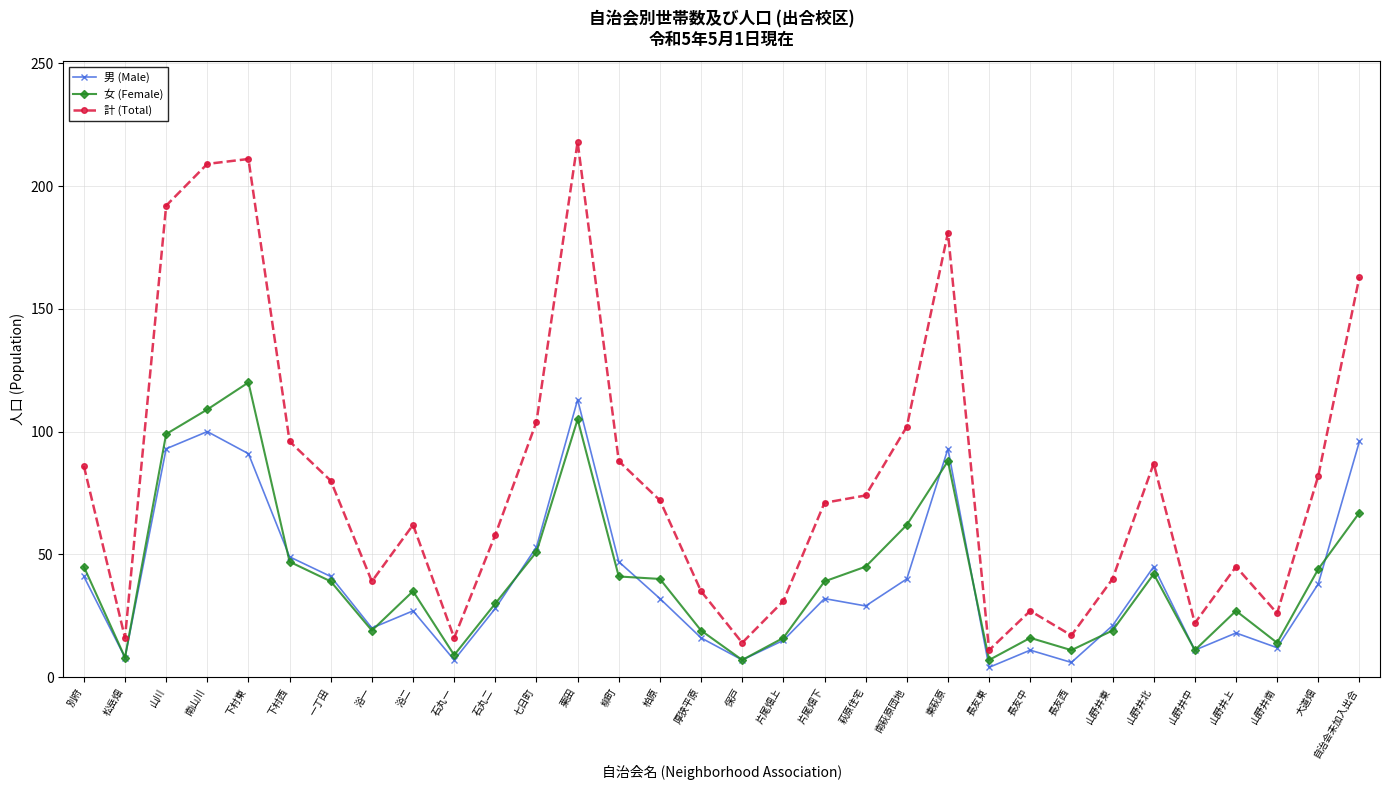

At which label does 女 (Female) reach its peak?

下村東